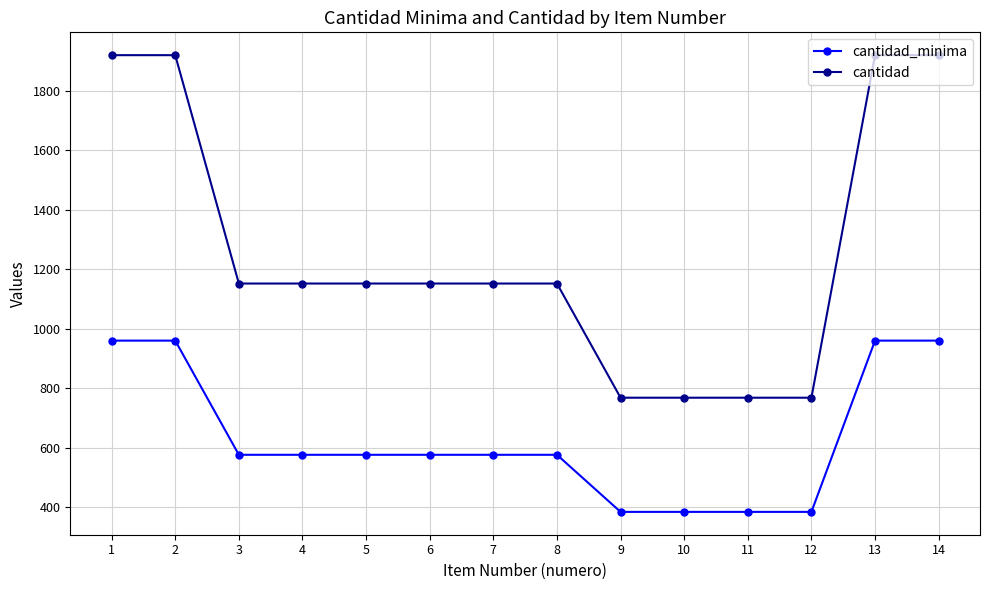

Where does the cantidad series first go above 1152?

1